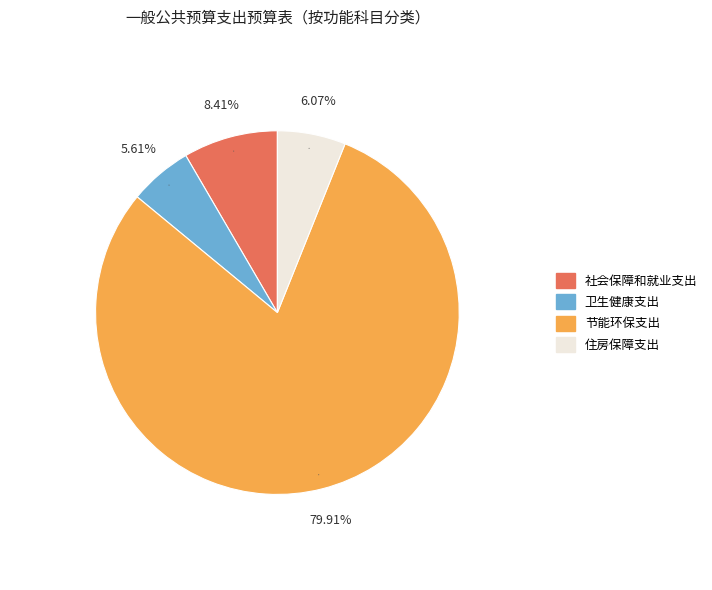

Does any single category account for the majority?

Yes